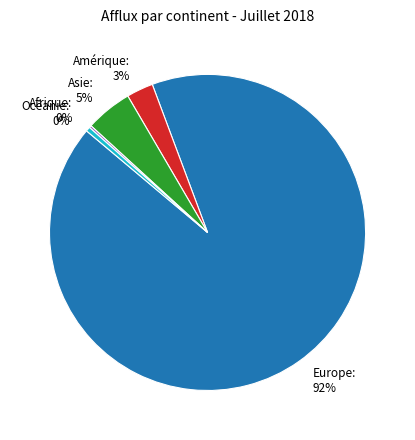

To the nearest percent, what is the average slice percentage?

20%